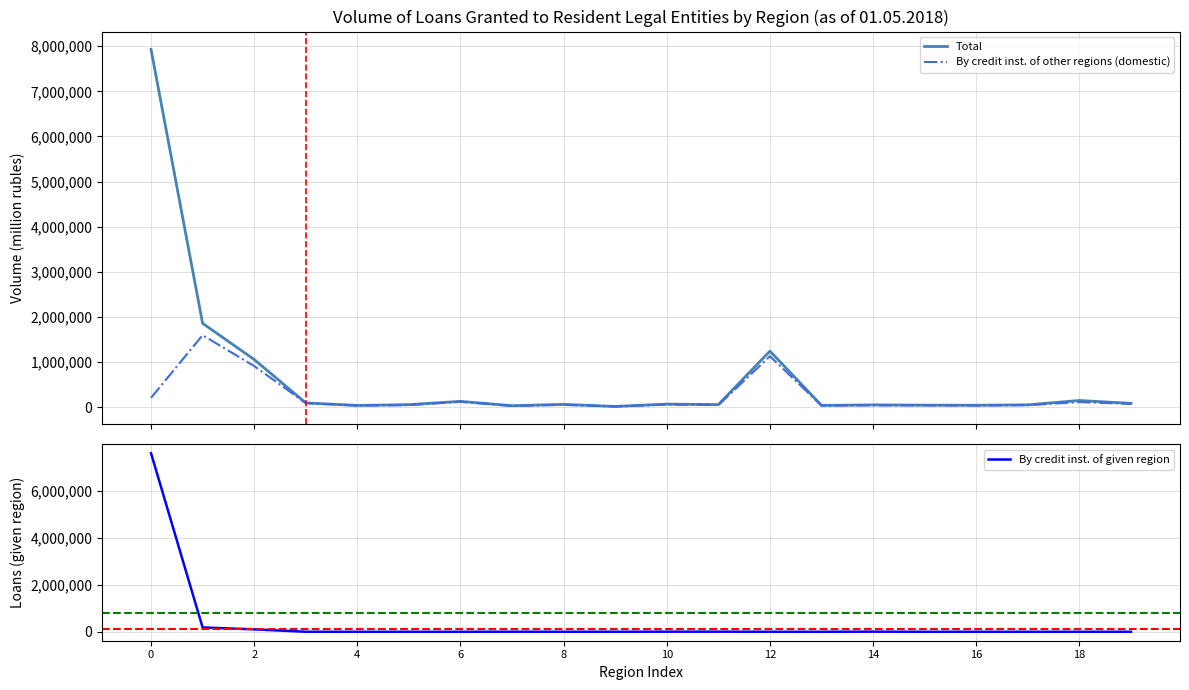

The Total series shows 53647 at 14. True or false?

True